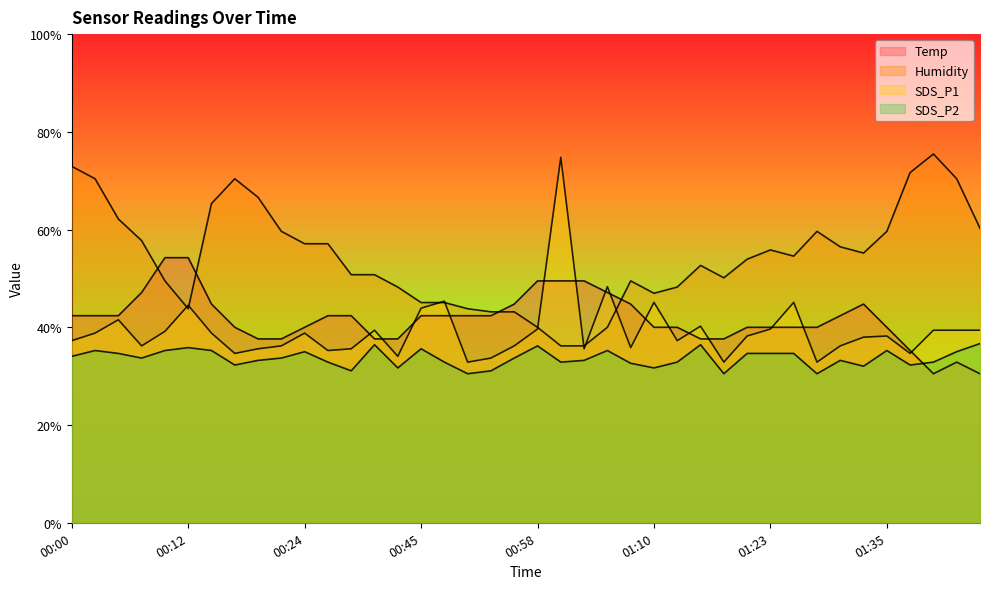

At how many categories does at least one series exceed 45?

37